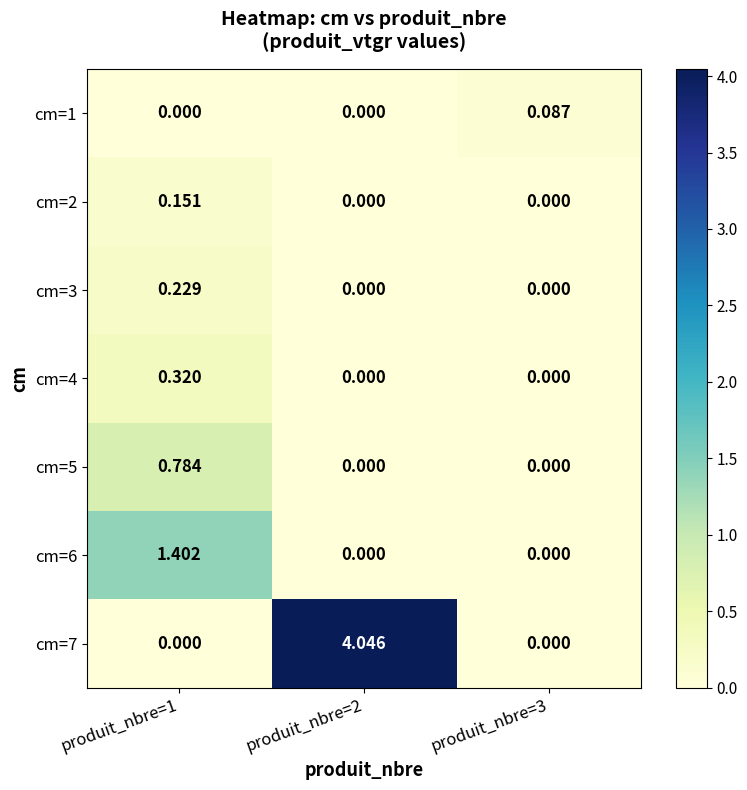

How many categories are shown in the chart?

3